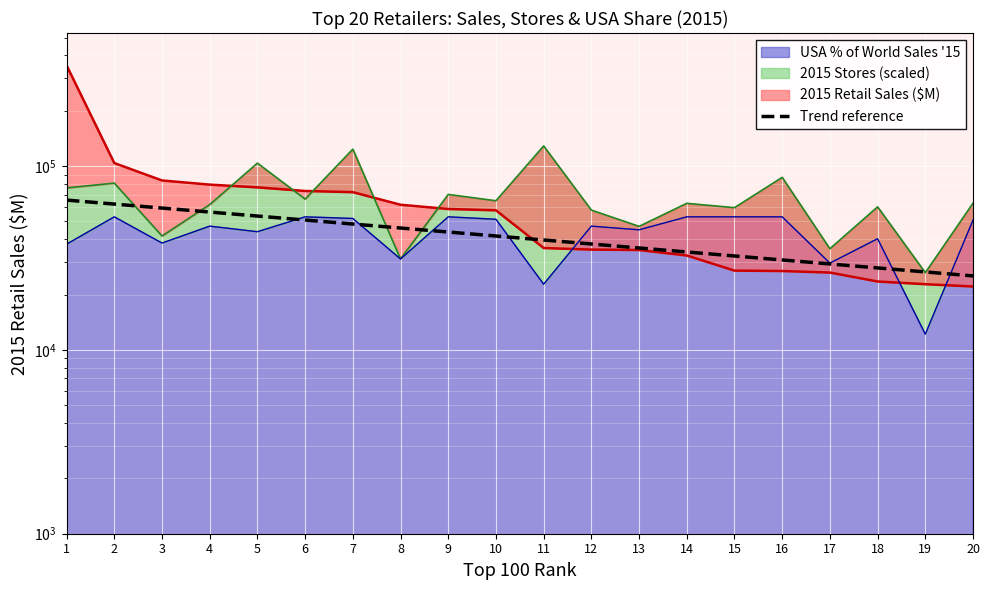

How many lines are shown in the chart?

1